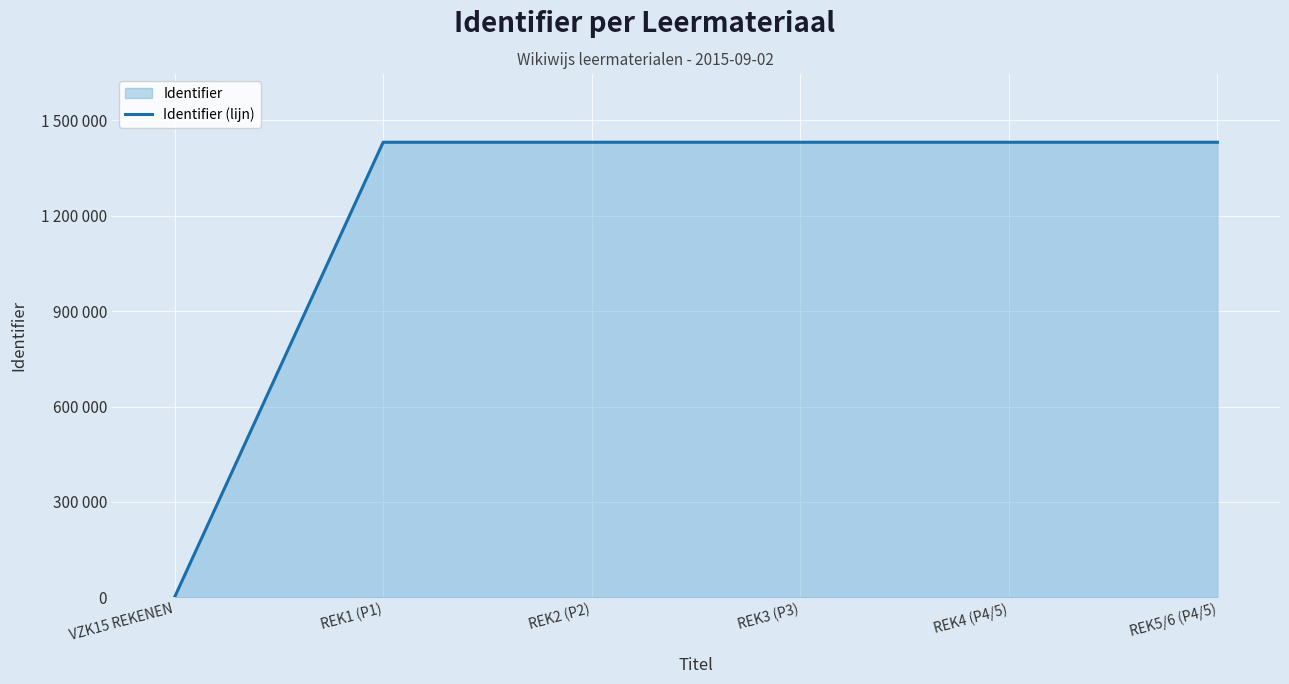

True or false: there are more than 1 points higher than both neighbors.

False